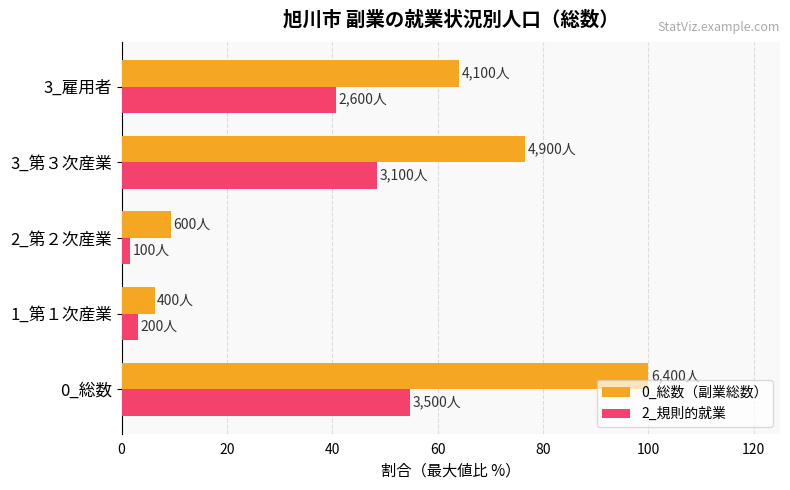

List the series in order of their overall mean, highest first.

0_総数（副業総数）, 2_規則的就業